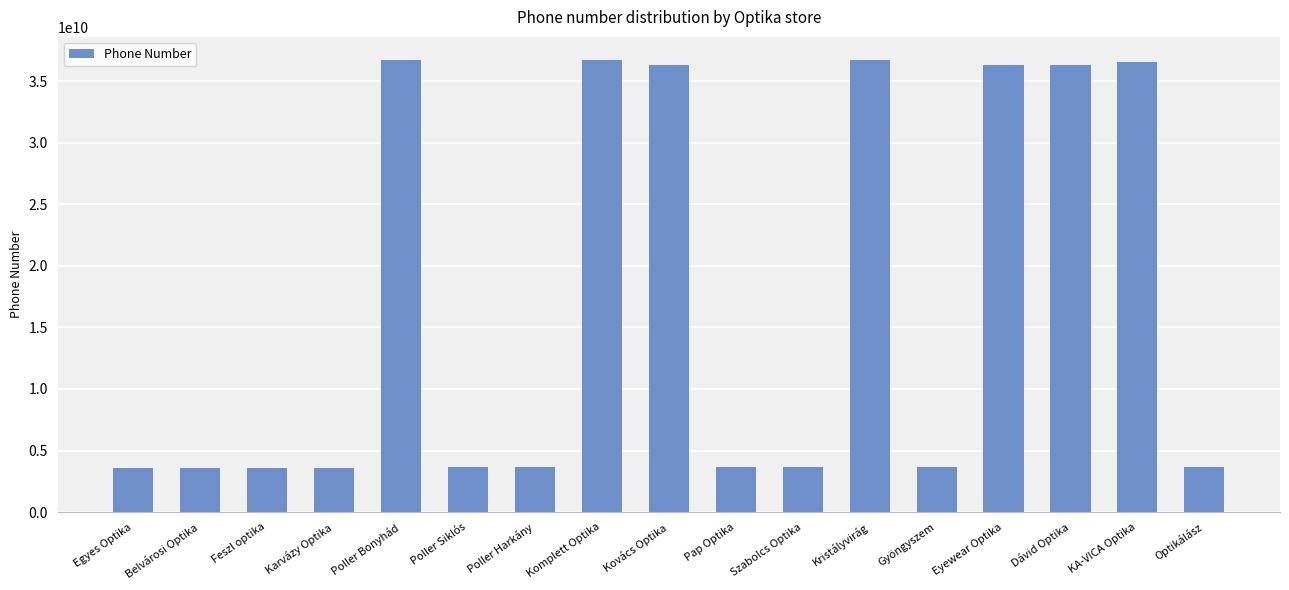

What is the value of the 2nd bar from the left?

3617802635